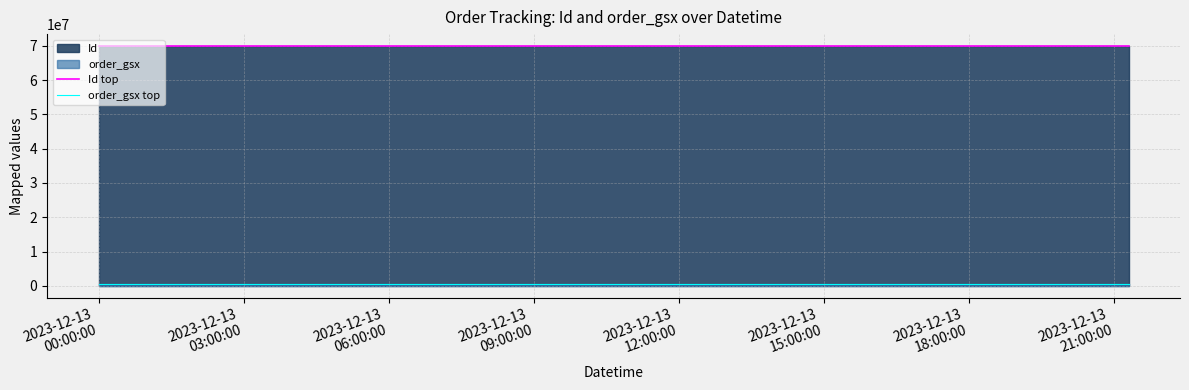

Count the number of categories in the chart.

3